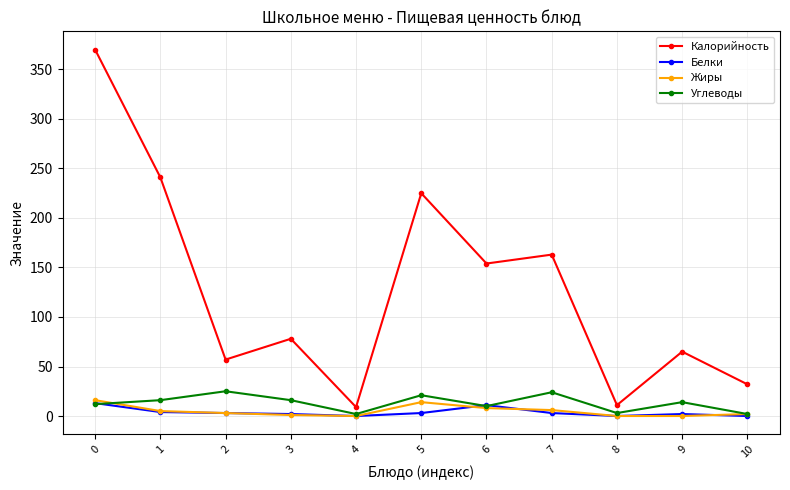

At how many categories does at least one series exceed 96?

5